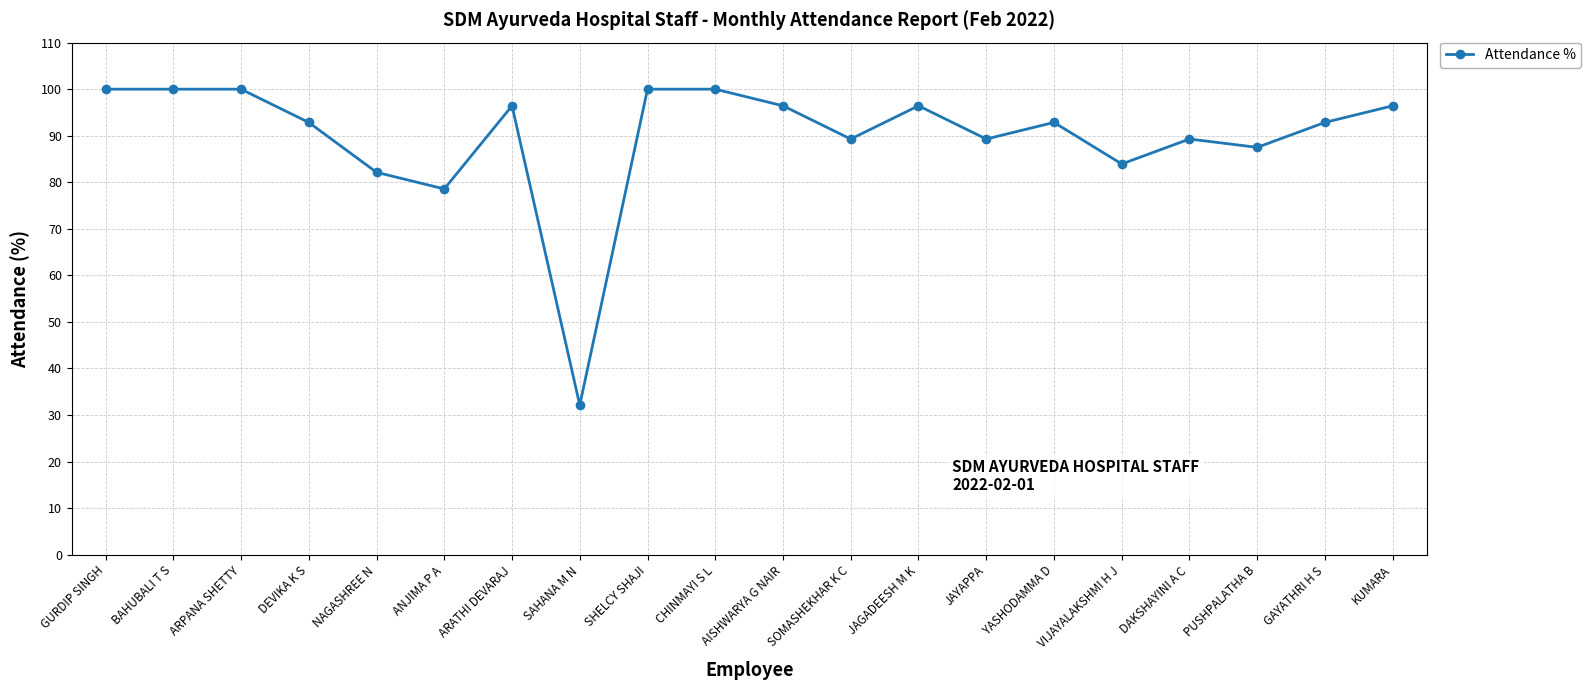

True or false: the data has more than 1 interior local peaks.

True